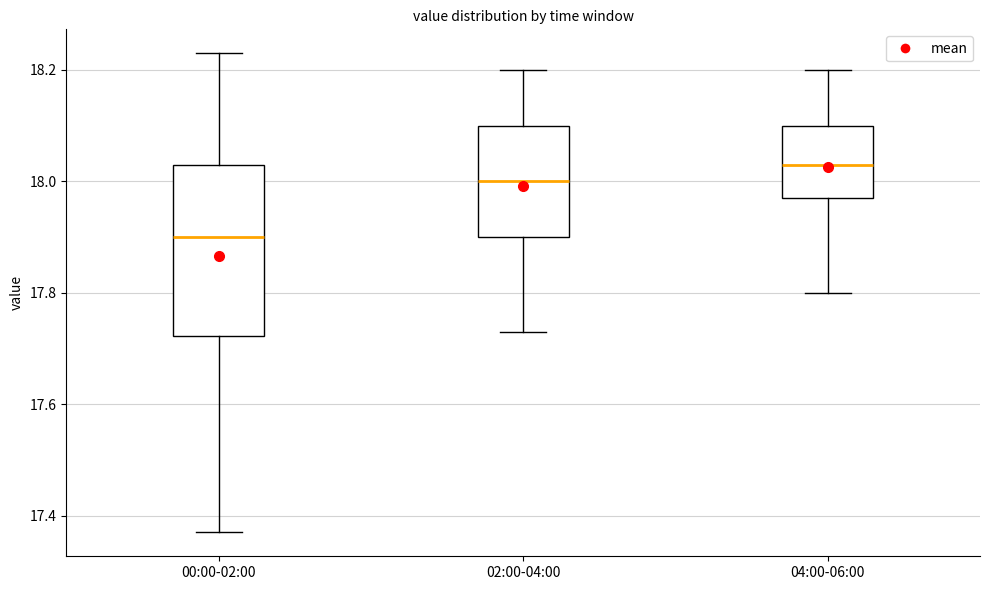

Which box is the tallest, from its lower edge to its upper edge?

00:00-02:00